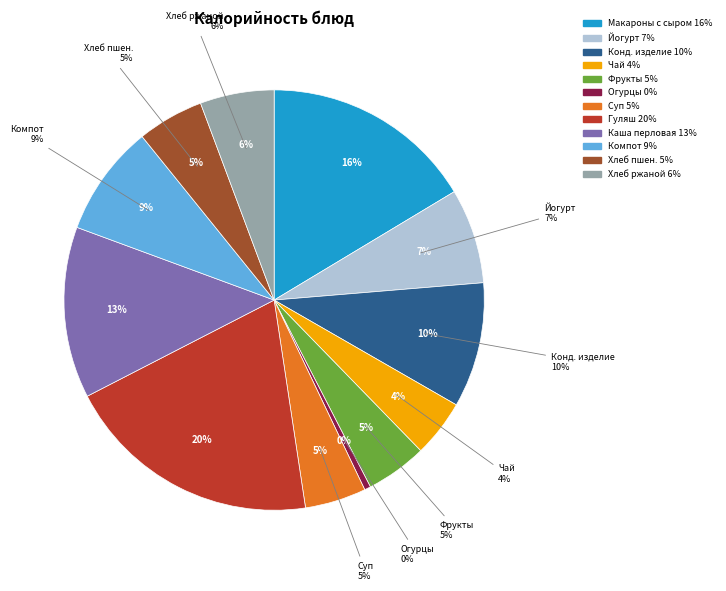

What is the largest slice in the pie chart?

Гуляш